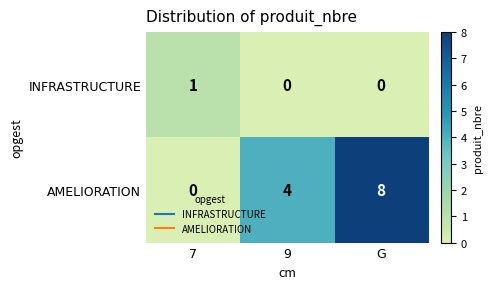

What is the average value of the AMELIORATION series?

4